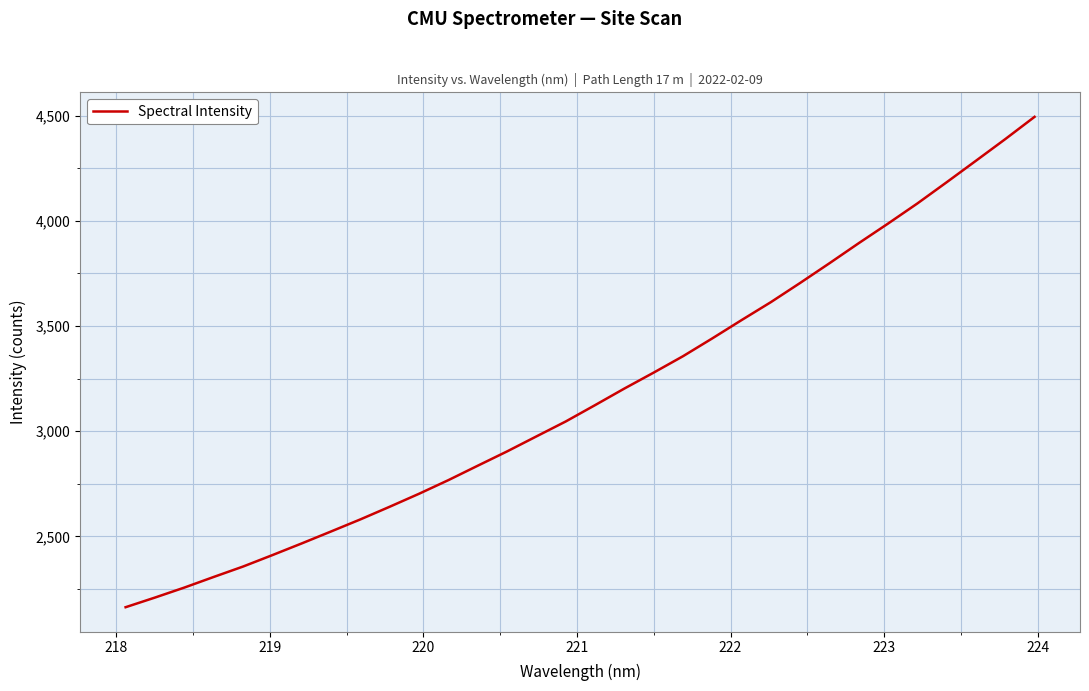

What is the greatest value displayed?

4494.3